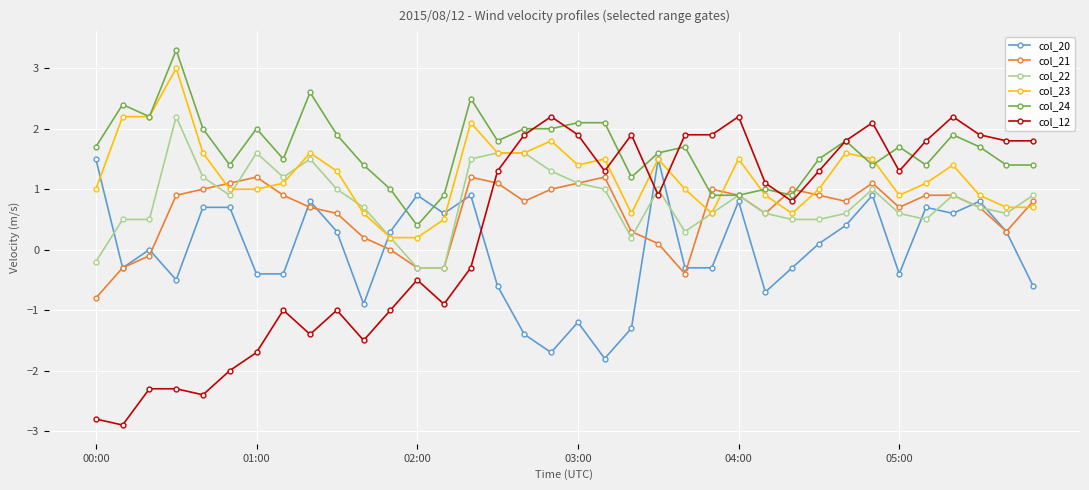

Which series has the largest total across all categories?

col_24